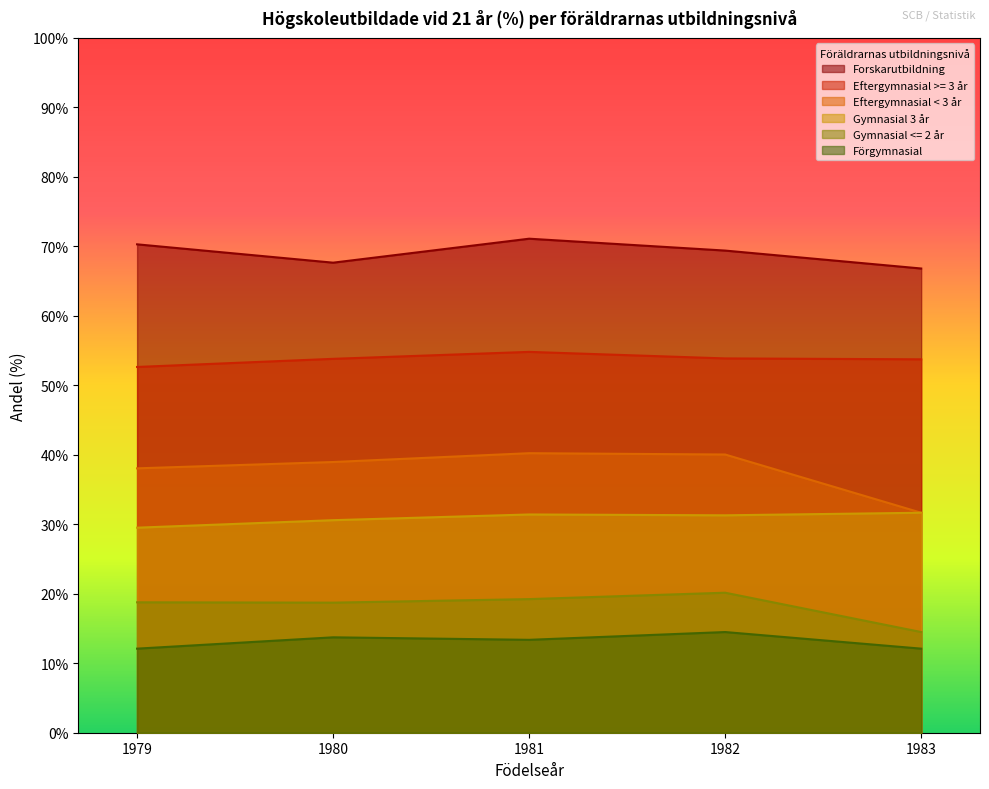

Reading right to left, what are all the values shown in this chart?

Forskarutbildning: 1983=66.8	1982=69.4	1981=71.1	1980=67.7	1979=70.3
Eftergymnasial >= 3 år: 1983=53.7	1982=53.9	1981=54.8	1980=53.8	1979=52.6
Eftergymnasial < 3 år: 1983=31.7	1982=40.0	1981=40.2	1980=39.0	1979=38.0
Gymnasial 3 år: 1983=31.7	1982=31.3	1981=31.4	1980=30.6	1979=29.5
Gymnasial <= 2 år: 1983=14.5	1982=20.1	1981=19.2	1980=18.7	1979=18.8
Förgymnasial: 1983=12.1	1982=14.5	1981=13.4	1980=13.7	1979=12.1